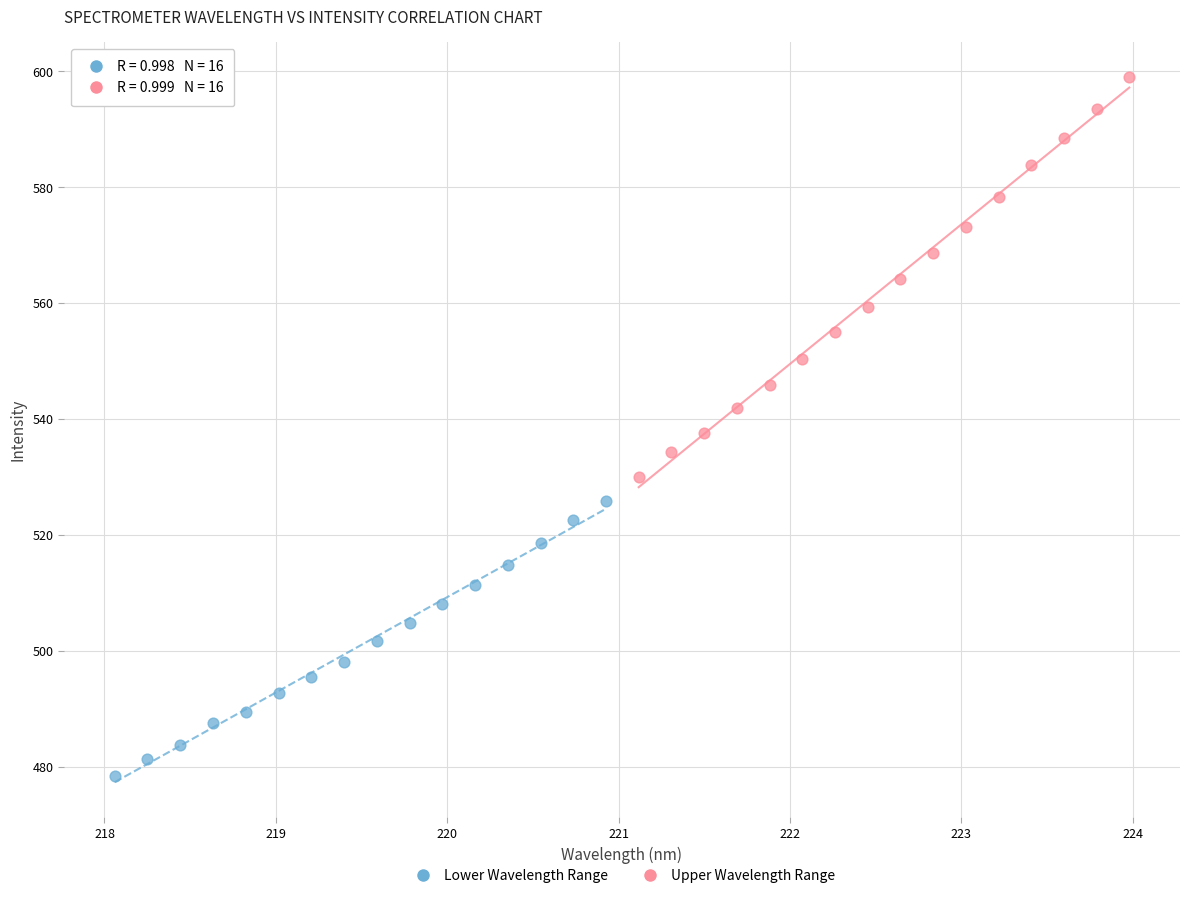

Which series contains the highest Y value?

Upper Wavelength Range